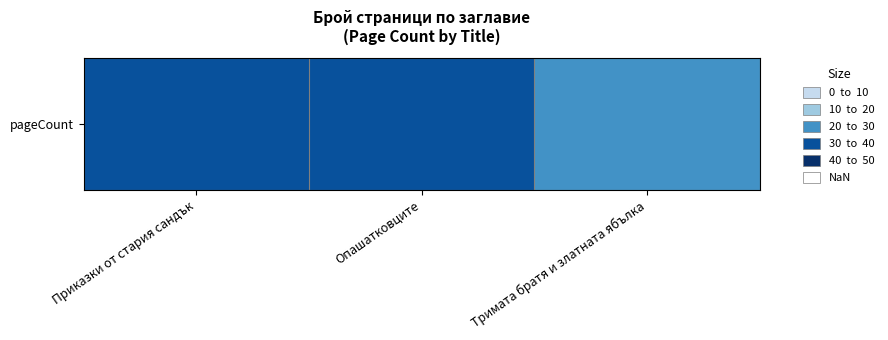

Rank the categories by value from lowest to highest.

Тримата братя и златната ябълка, Приказки от стария сандък, Опашатковците